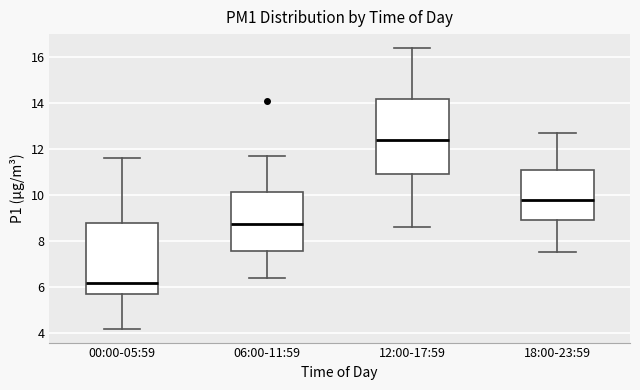

Which box has the highest median line?

12:00-17:59